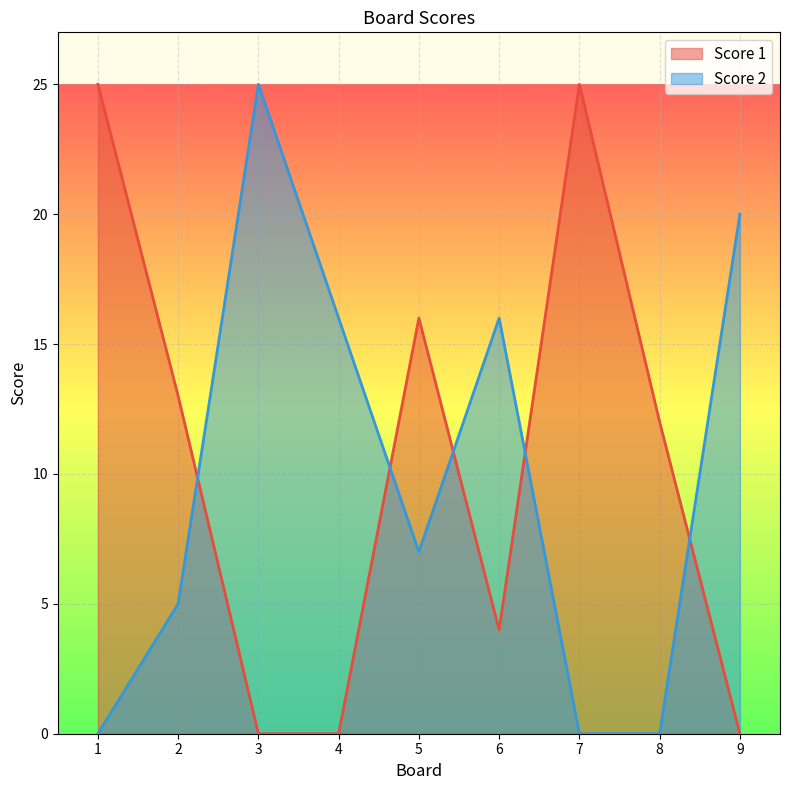

The Score 1 series shows 43 at 7. True or false?

False